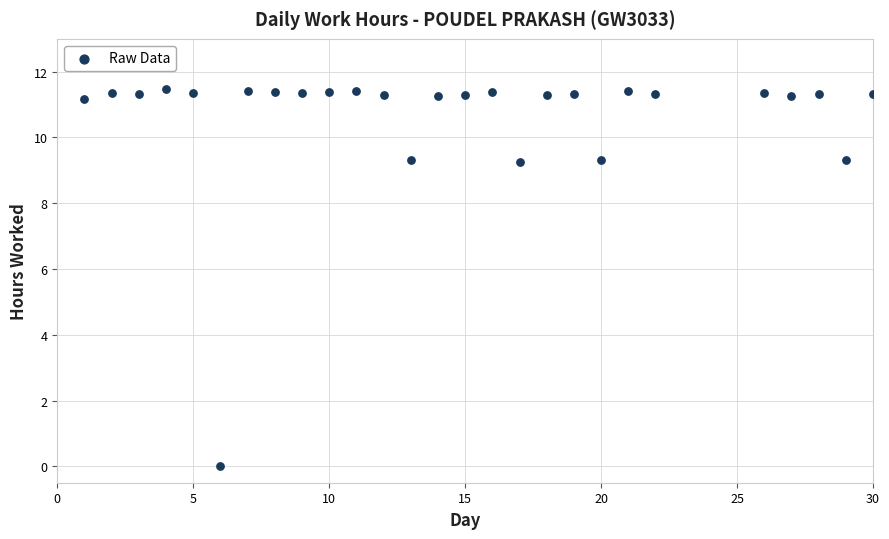

What is the range of Y values (max minus min)?

11.5